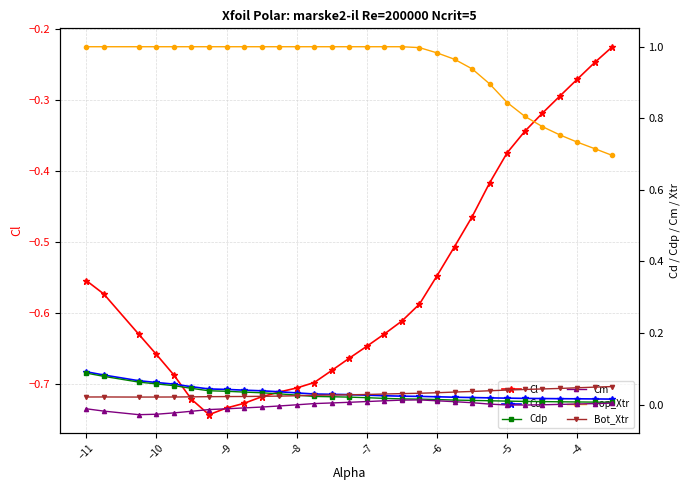

What is the smallest value displayed?

-0.7